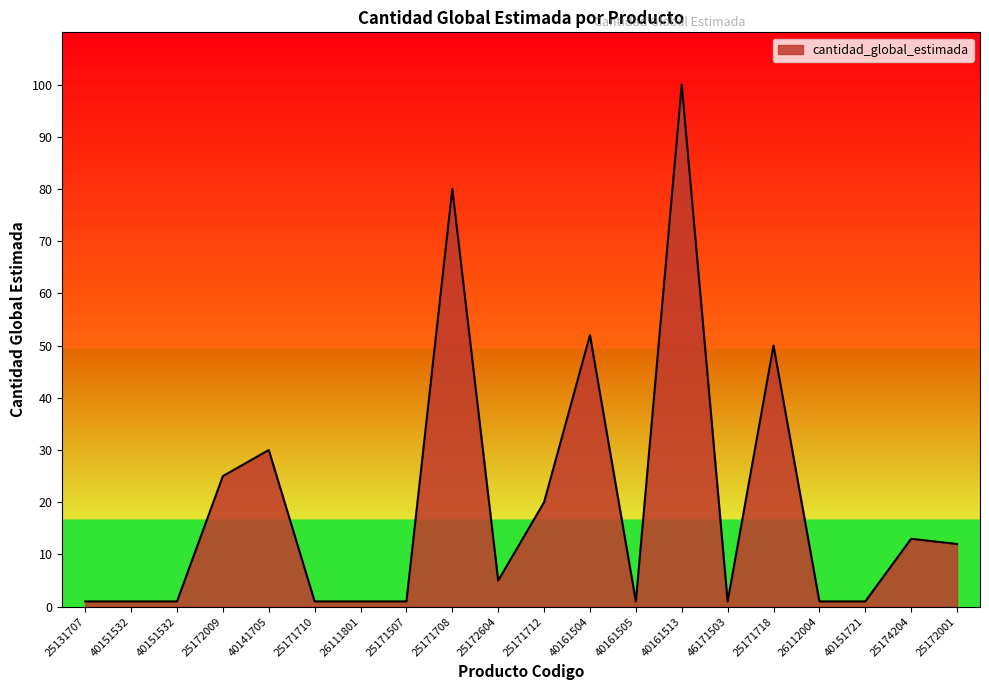

True or false: the data has more than 1 interior local peaks.

True